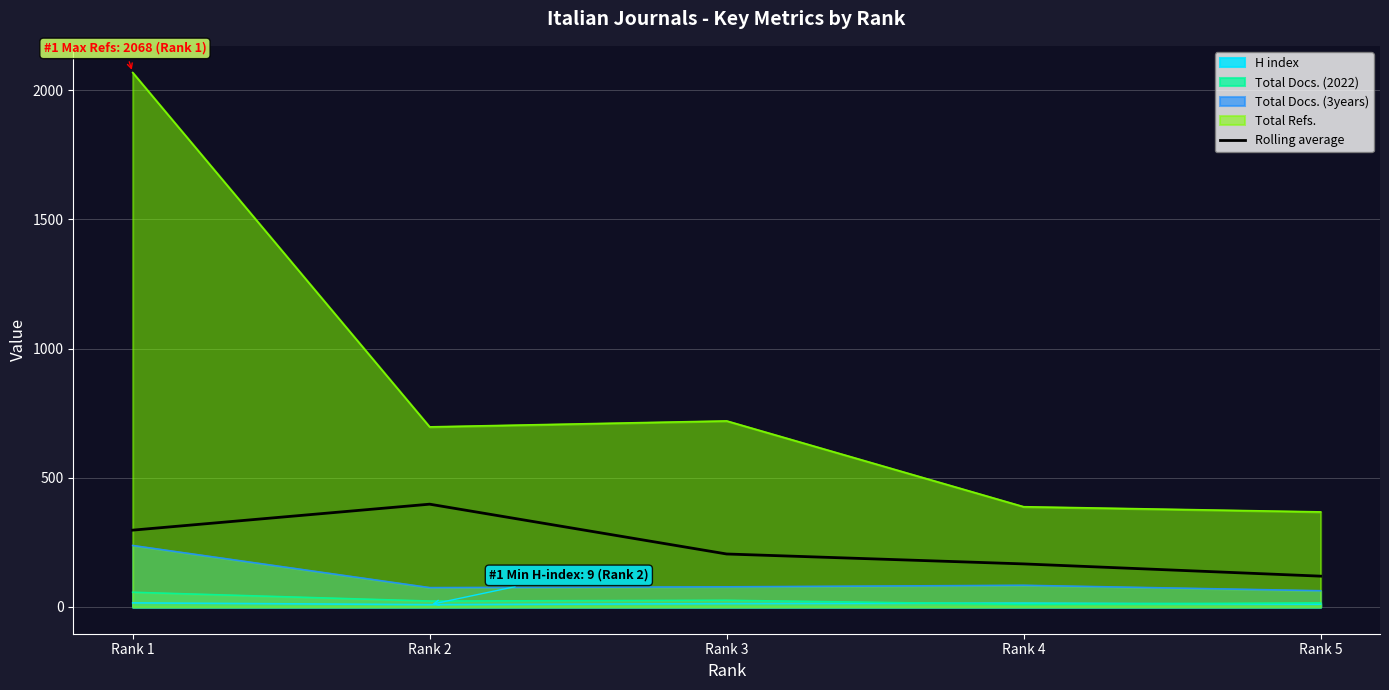

Between Rank 1 and Rank 4, which series saw the biggest shift?

Total Refs.